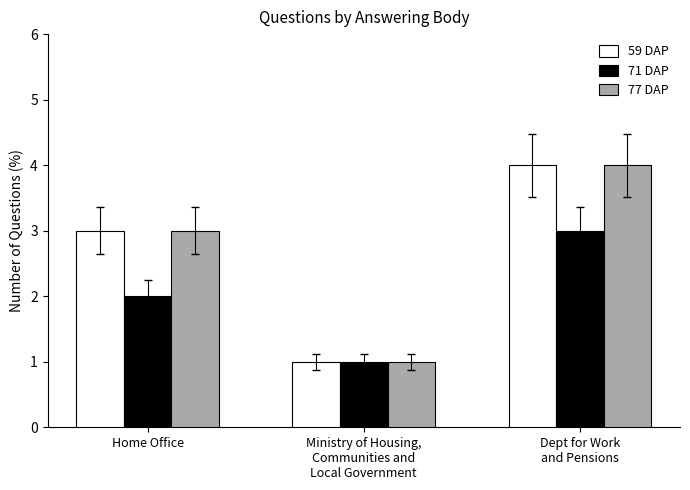

Which label corresponds to the smallest value in the chart?

Ministry of Housing,
Communities and
Local Government